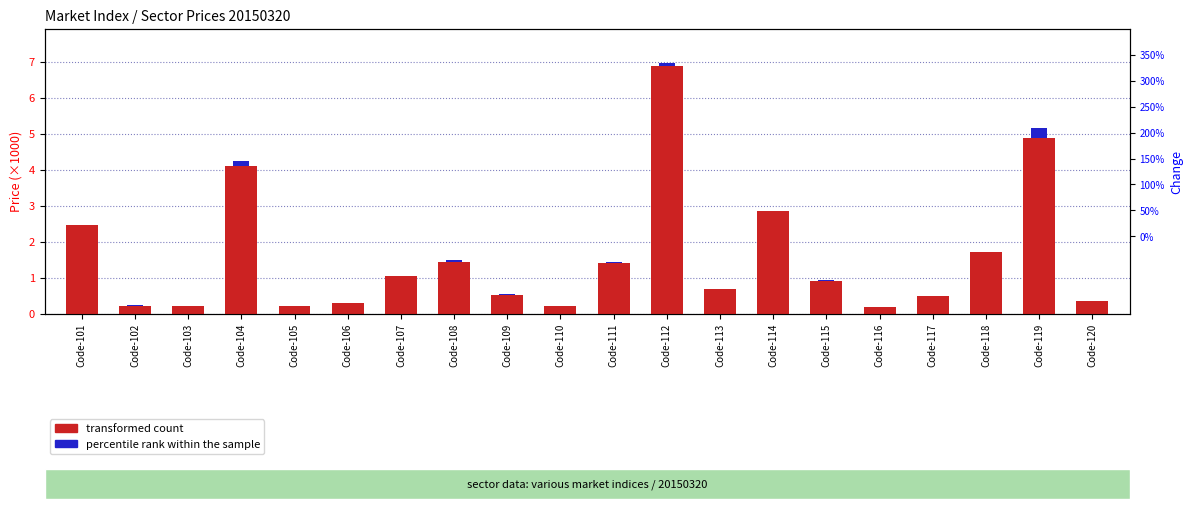

How many values in percentile rank within the sample are above zero?

13